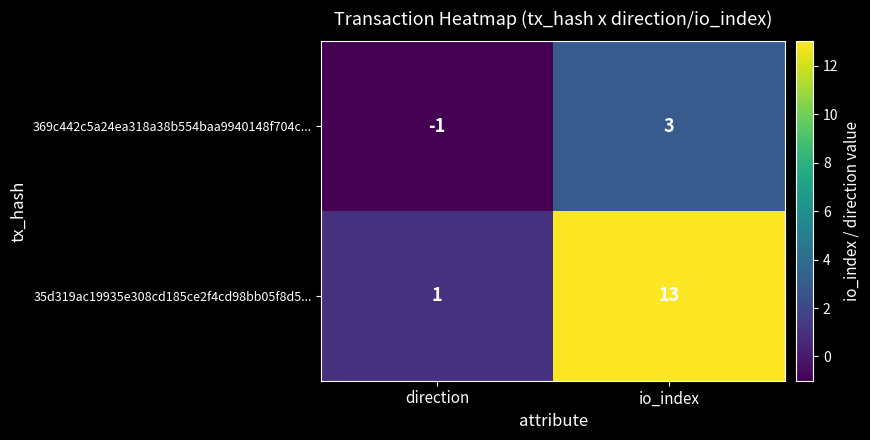

Reading left to right, list all the values displayed in this chart.

369c442c5a24ea318a38b554baa9940148f704c...: -1	3
35d319ac19935e308cd185ce2f4cd98bb05f8d5...: 1	13